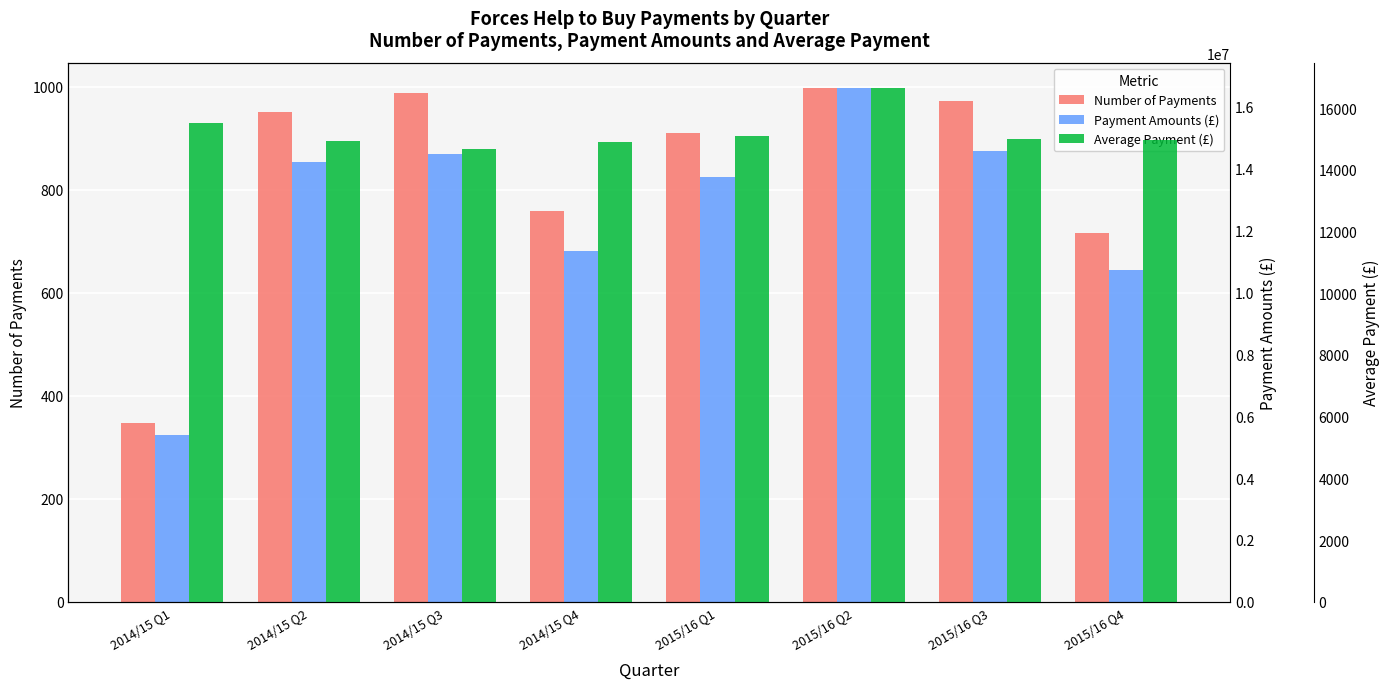

Rank the series by their maximum value, from lowest to highest.

Number of Payments, Average Payment (£), Payment Amounts (£)